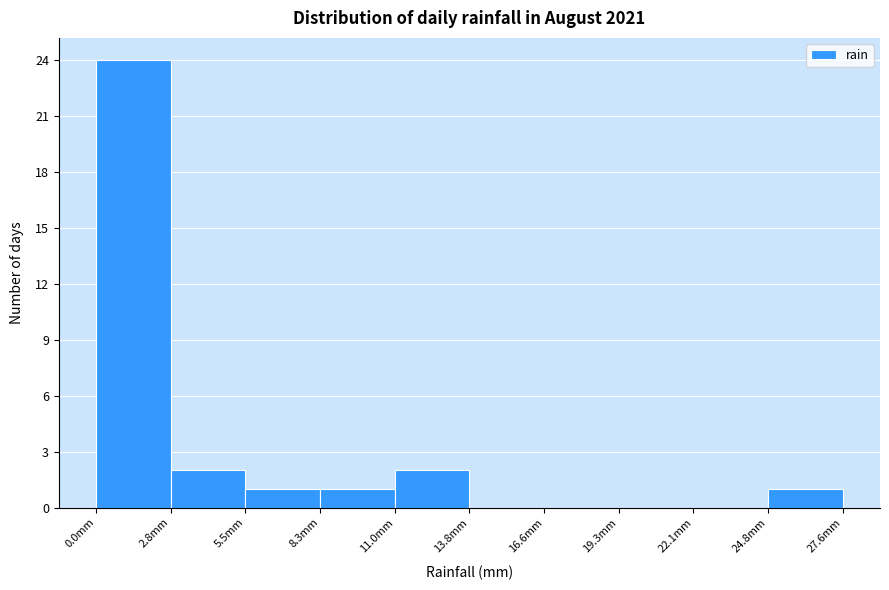

Which range on the x-axis has the tallest bar?

0.0 to 3.0